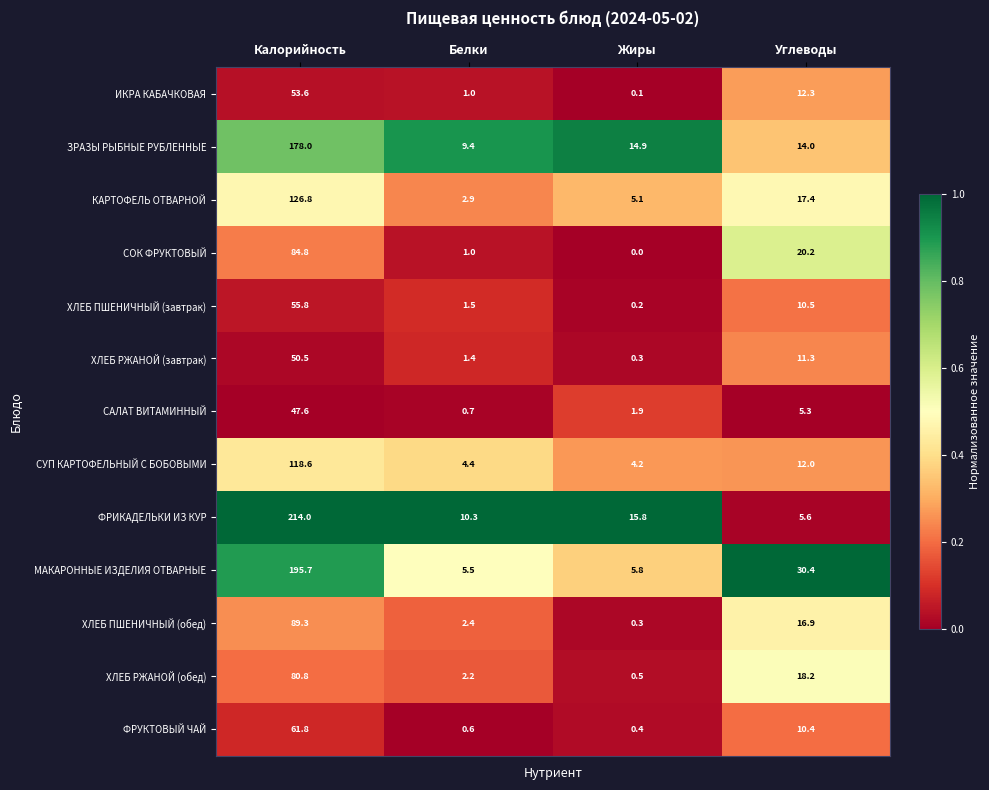

Count the number of data series in this chart.

13